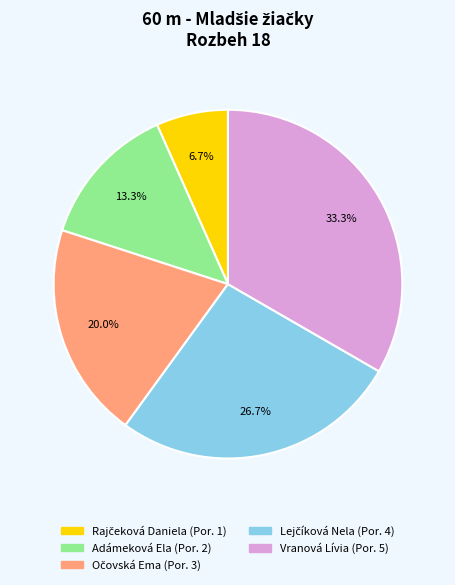

Does any single category account for the majority?

No